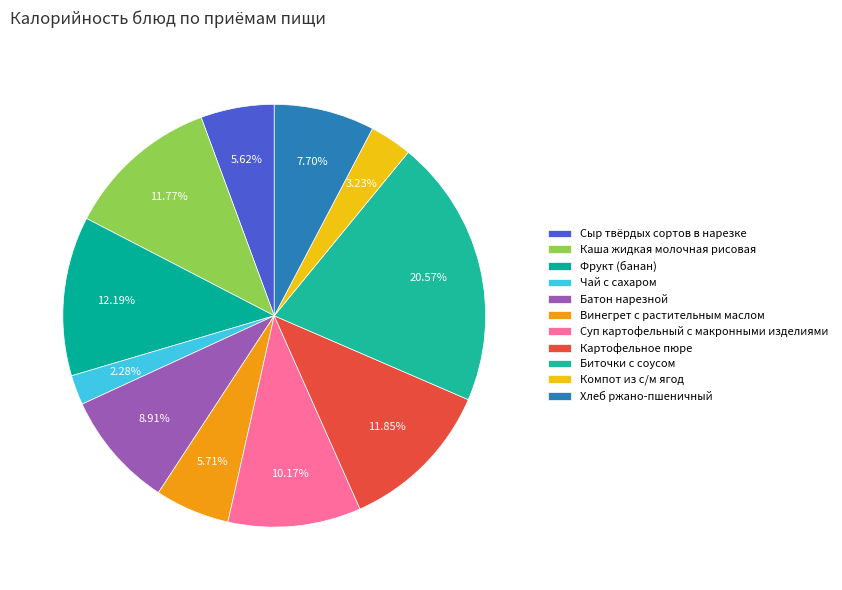

Does Фрукт (банан) account for over 50% of the chart?

No